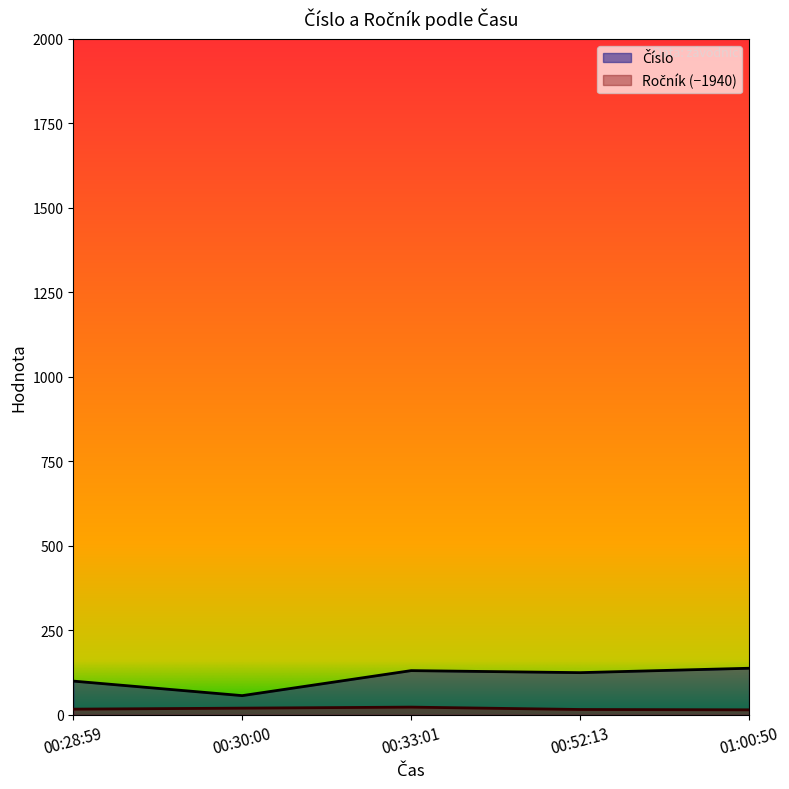

What is the greatest value displayed?

138